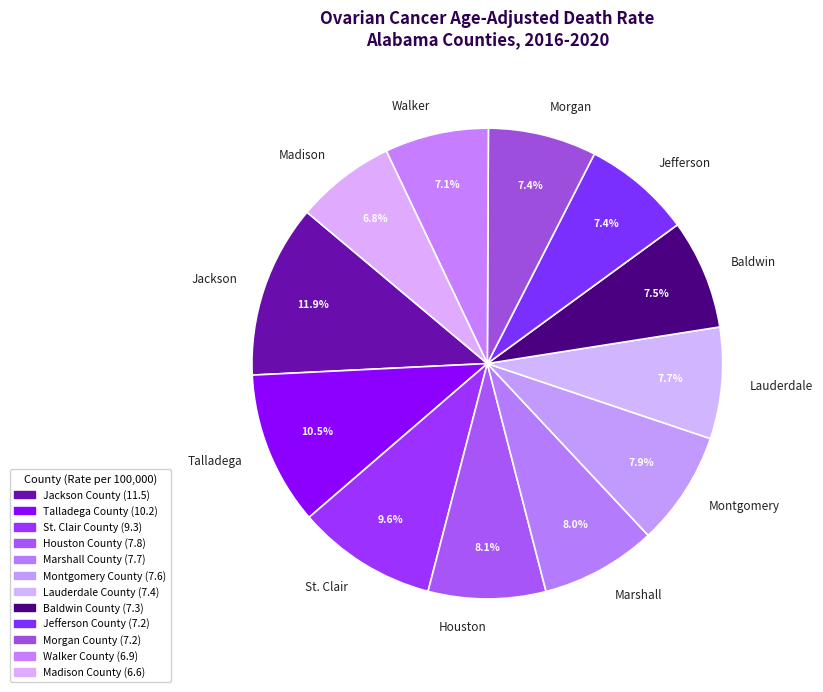

What is the largest slice in the pie chart?

Jackson